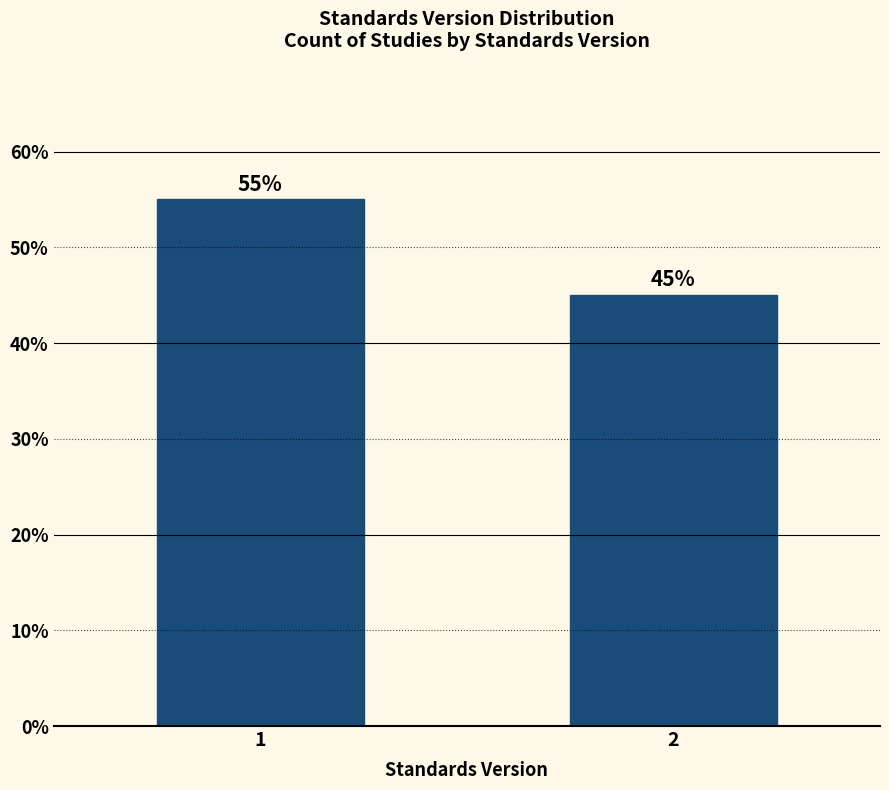

Reading left to right, transcribe all the data shown in this chart.

1=55.0	2=45.0